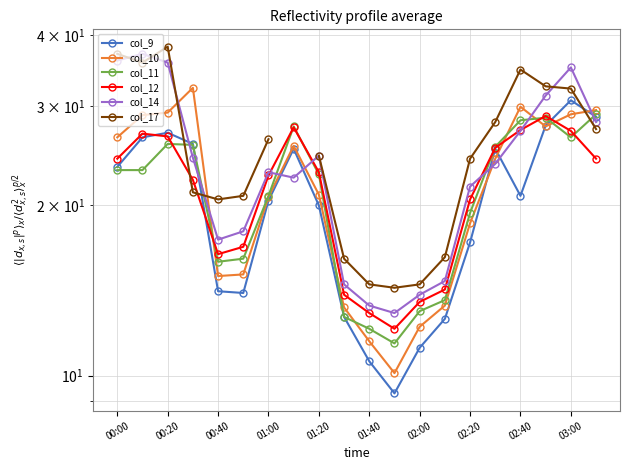

Between 01:40 and 02:00, which series saw the biggest shift?

col_9